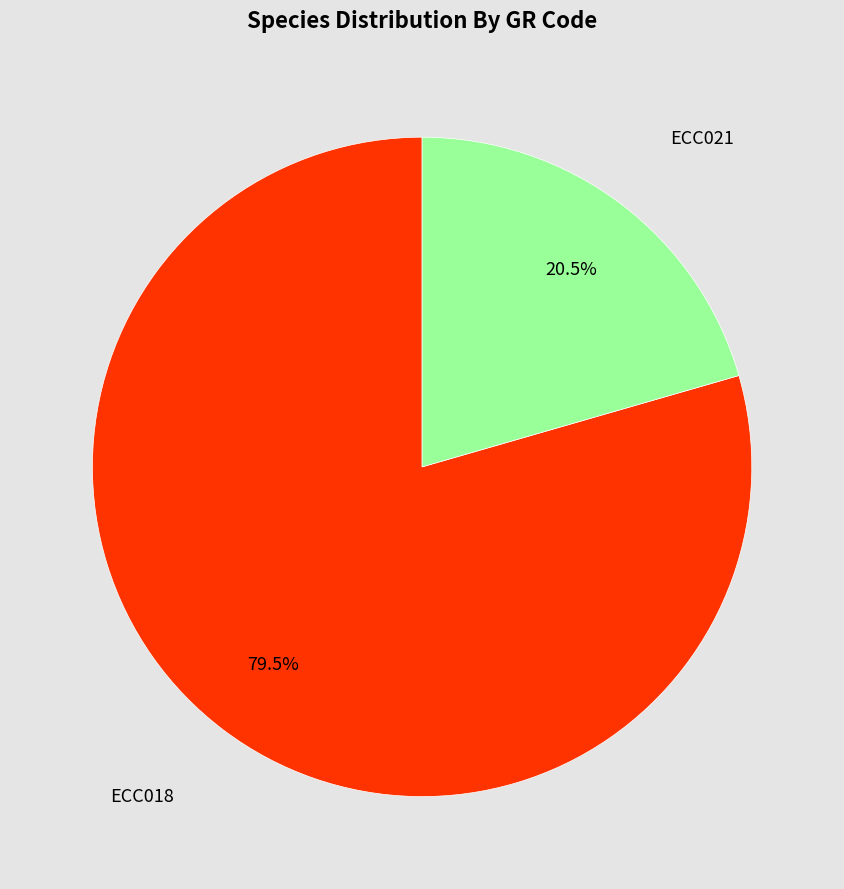

To the nearest percent, what is the average slice percentage?

50%